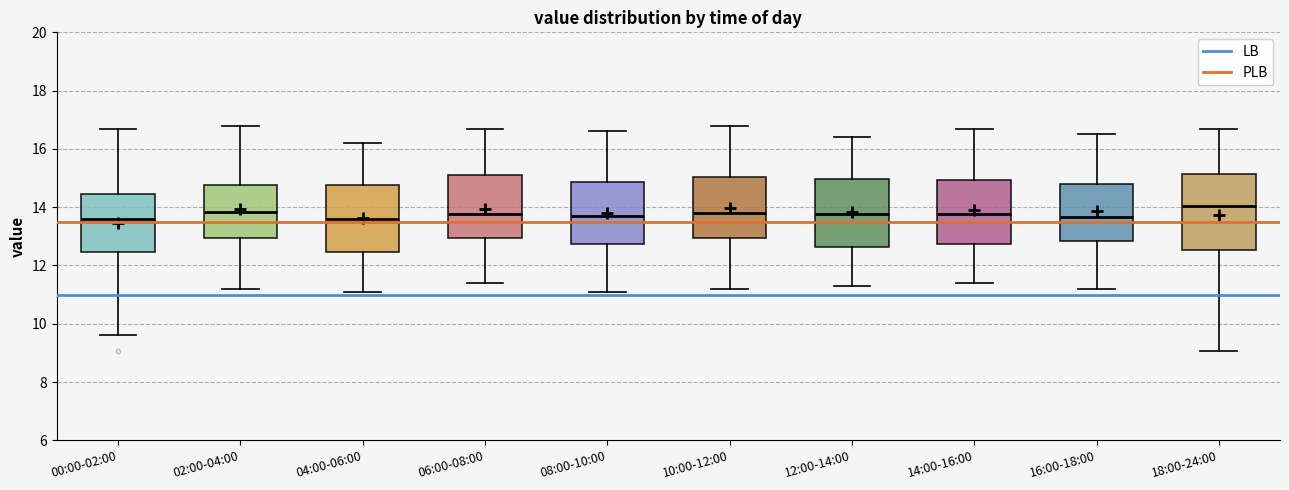

Where does the upper whisker of the box for 16:00-18:00 end on the y-axis? The values are not printed on the chart, so give them approximately, as read against the axis.

16.6